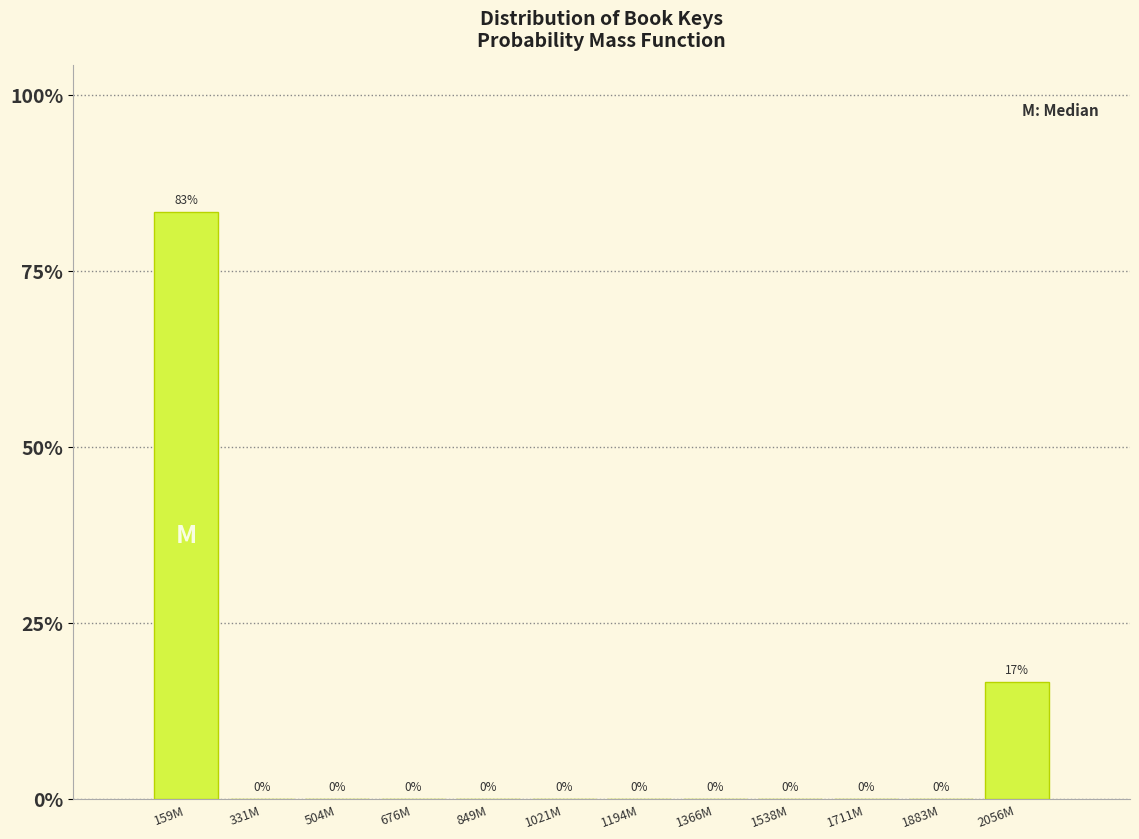

Are the bars horizontal?

No